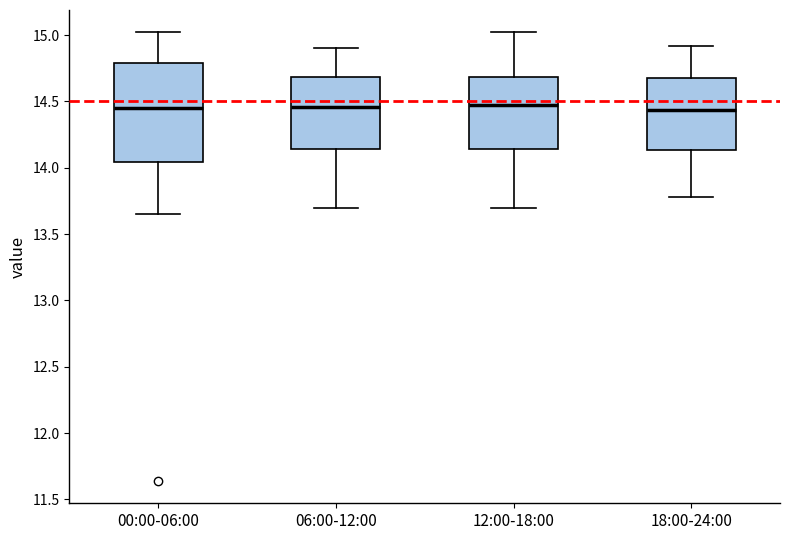

Where is the upper edge of the box for 18:00-24:00 on the y-axis? The values are not printed on the chart, so give them approximately, as read against the axis.

14.70